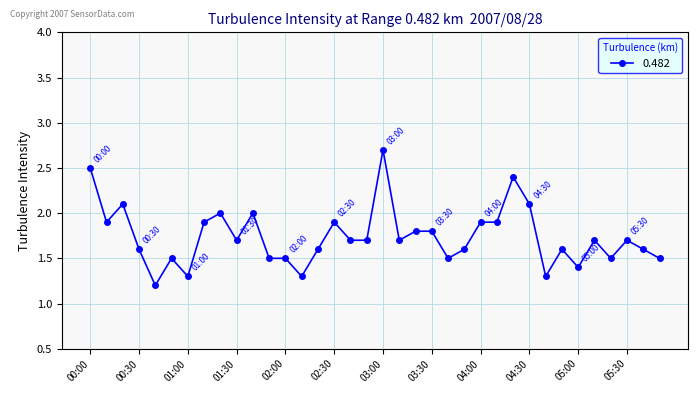

What is the value of the 18th point from the left?

1.7